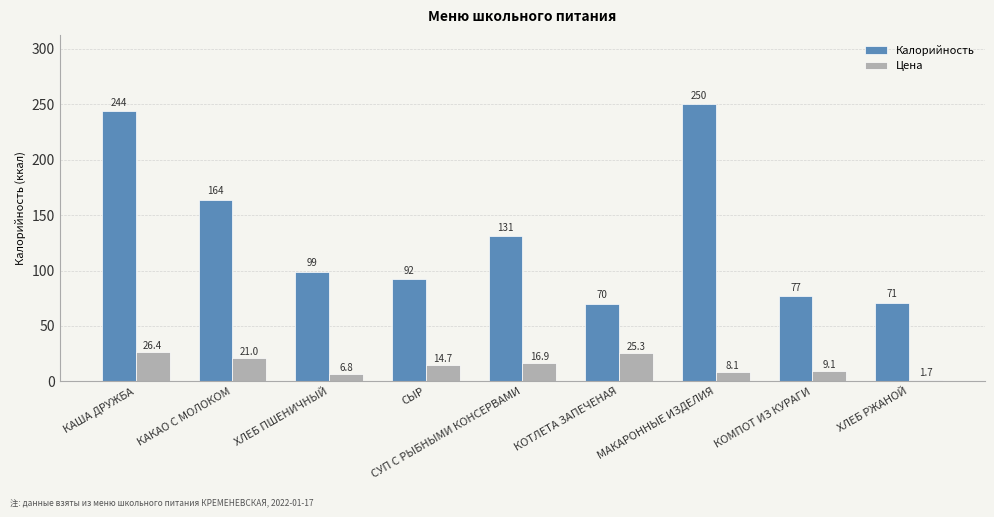

What is the label of the 8th bar from the right?

КАКАО С МОЛОКОМ